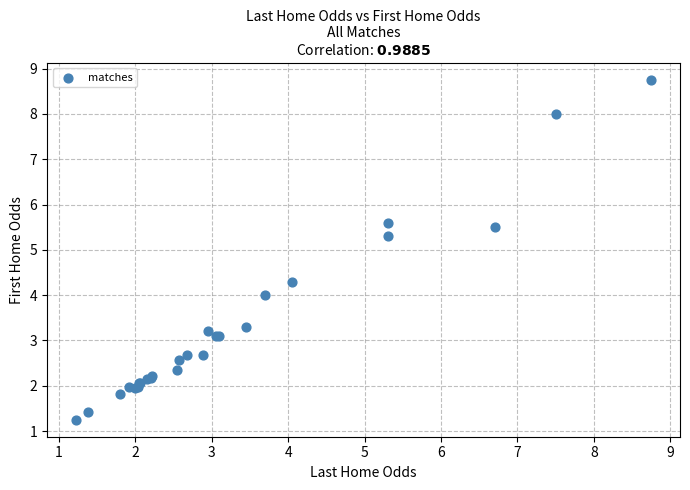

What Y value in the scatter plot is closest to 5?

5.3